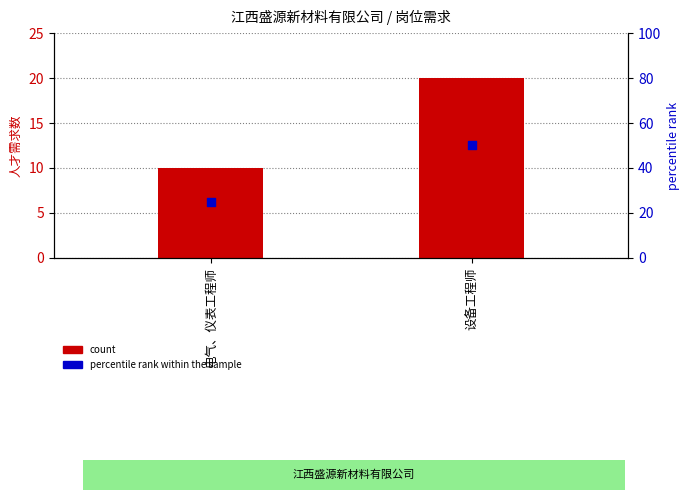

Is the value of count at 设备工程师 greater than the value of percentile rank within the sample at 电气、仪表工程师?

No